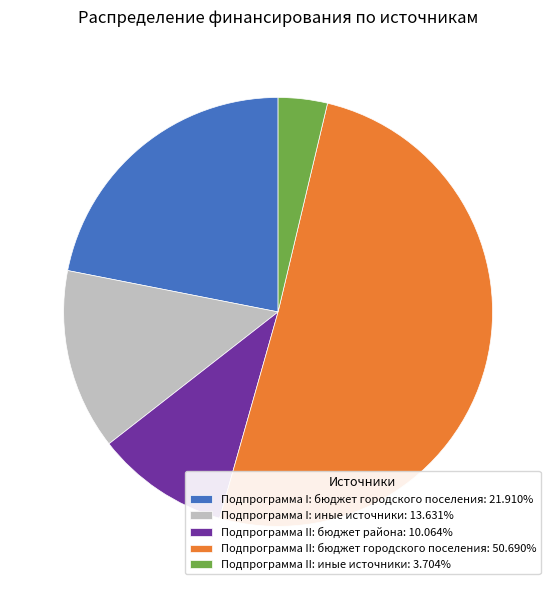

Approximately how many times larger is the value at Подпрограмма I: бюджет городского поселения: 21.910% compared to Подпрограмма II: бюджет городского поселения: 50.690%?

0.4